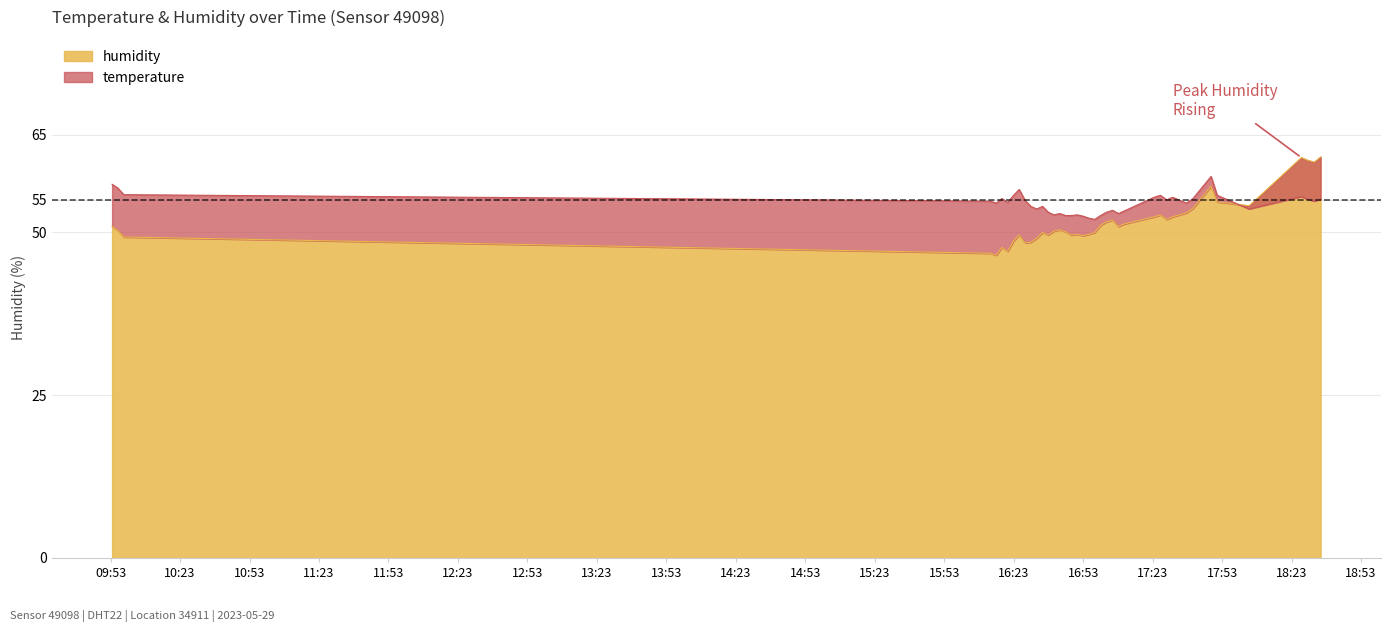

What is the label of the 38th point from the left?

2023-05-29T18:29:50